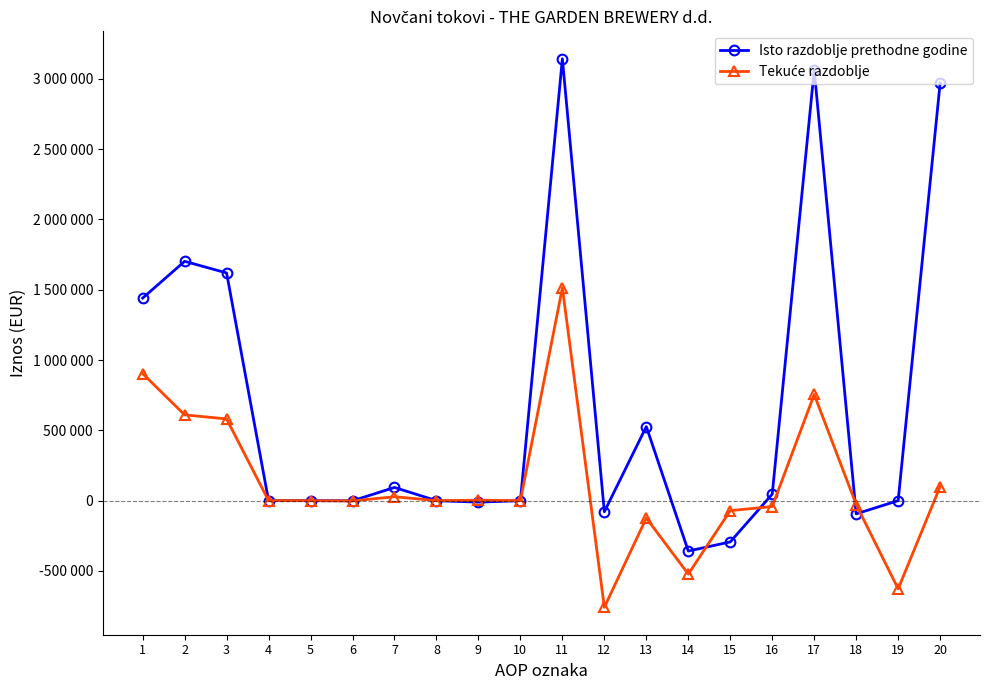

Is this an area chart (filled region under the line)?

No